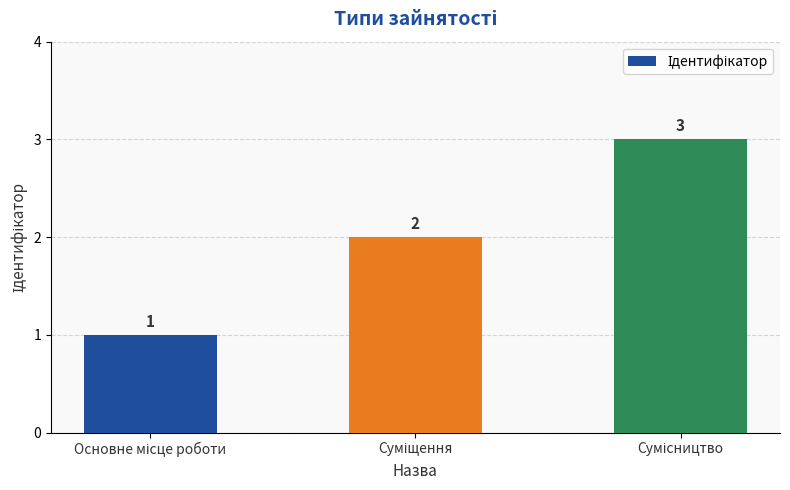

What is the value of the 2nd bar from the left?

2